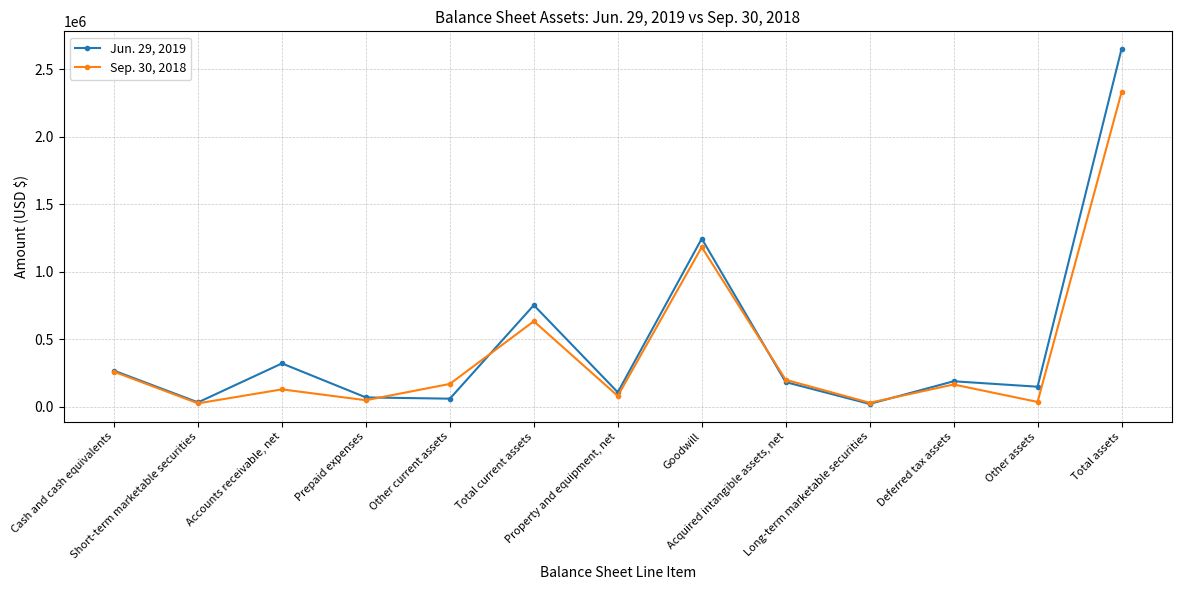

List the labels in order of Jun. 29, 2019 value, smallest first.

Long-term marketable securities, Short-term marketable securities, Other current assets, Prepaid expenses, Property and equipment, net, Other assets, Acquired intangible assets, net, Deferred tax assets, Cash and cash equivalents, Accounts receivable, net, Total current assets, Goodwill, Total assets